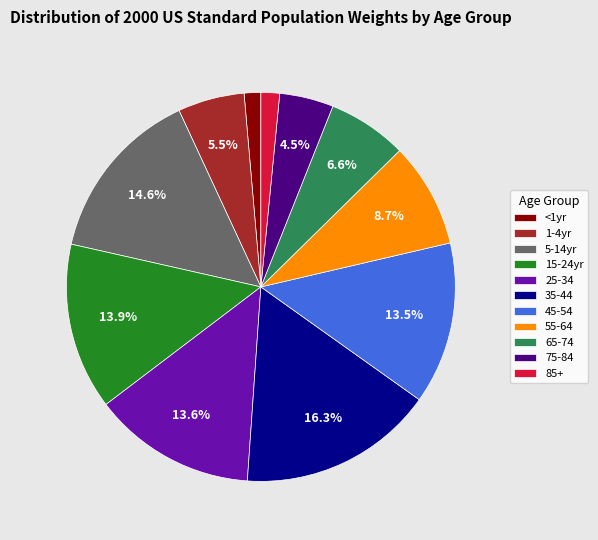

Does 55-64 represent more than half of the total?

No